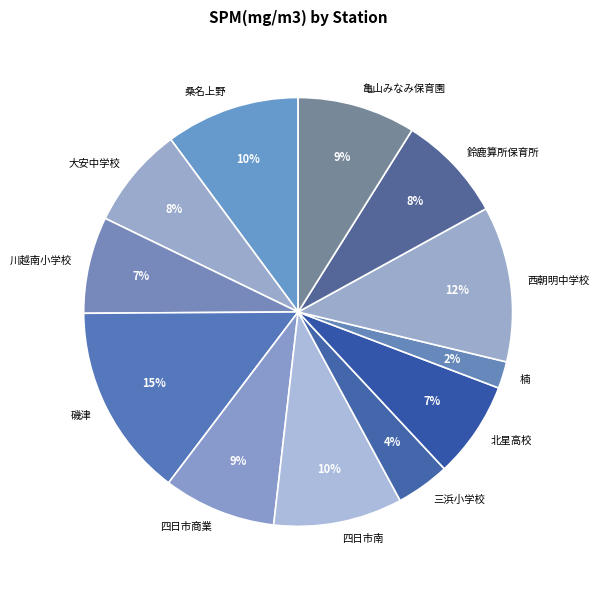

To the nearest percent, what portion does 三浜小学校 represent?

4%